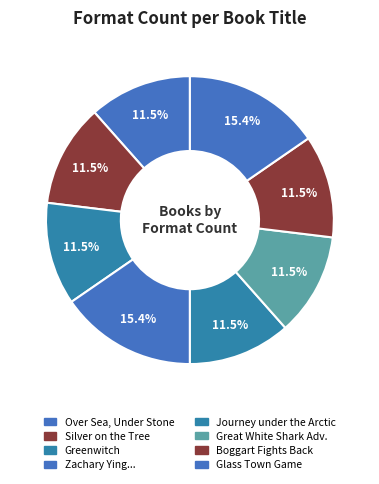

Is there a majority slice in this chart?

No